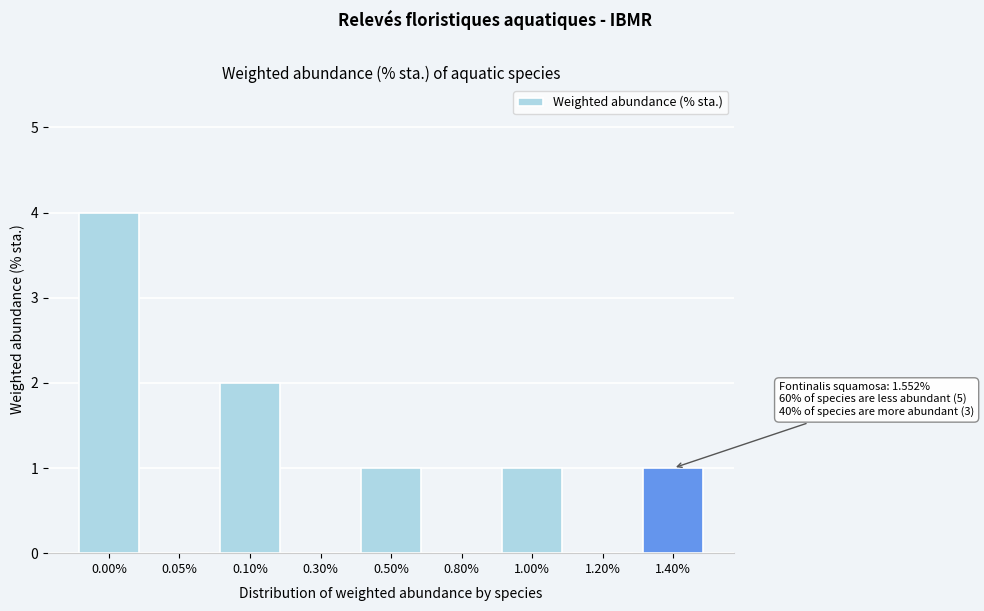

Reading right to left, what are all the values shown in this chart?

1.40%=1	1.20%=0	1.00%=1	0.80%=0	0.50%=1	0.30%=0	0.10%=2	0.05%=0	0.00%=4